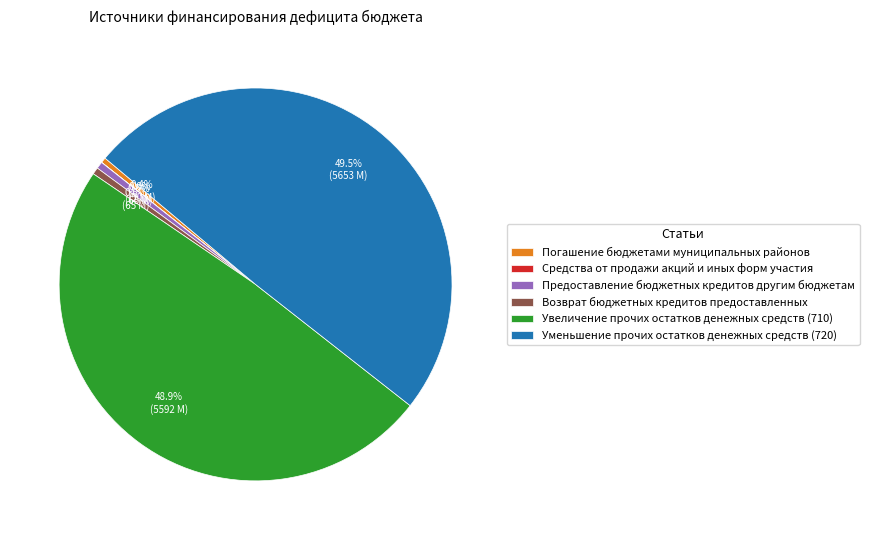

Combined, what portion of the pie is Увеличение прочих остатков денежных средств (710) and Уменьшение прочих остатков денежных средств (720)?

98.4%